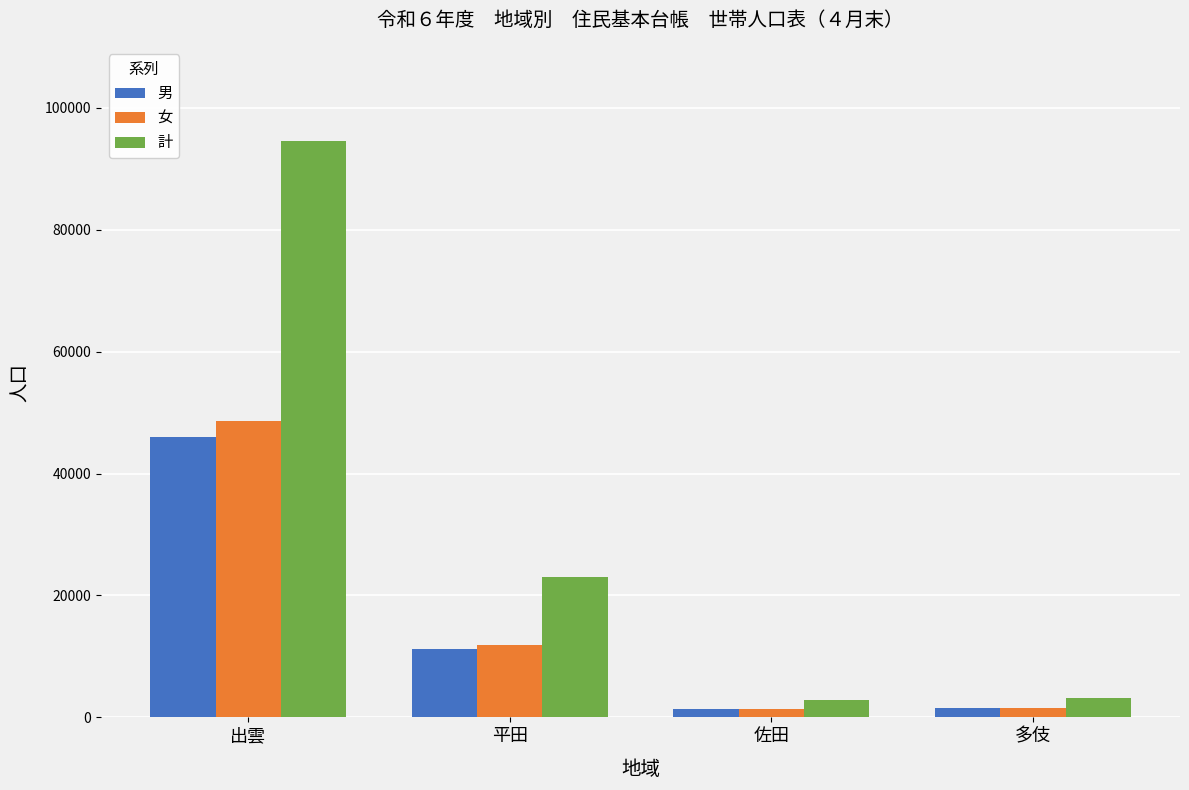

What is the difference between the second highest and minimum values in the 計 series?

20311